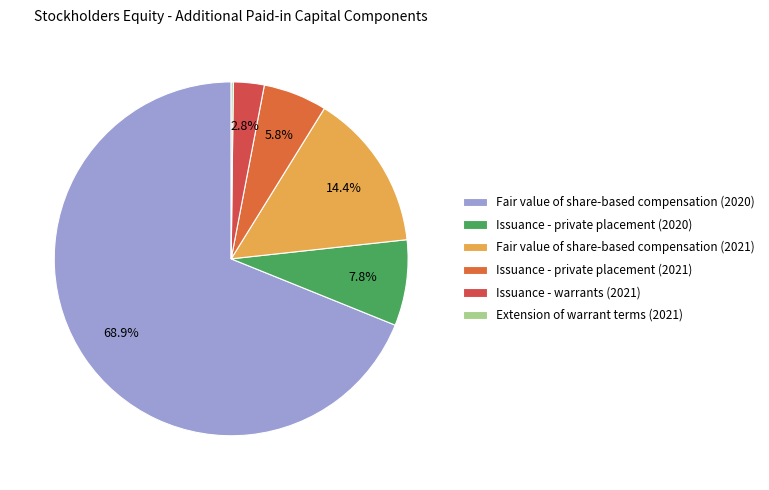

Does any single category account for the majority?

Yes